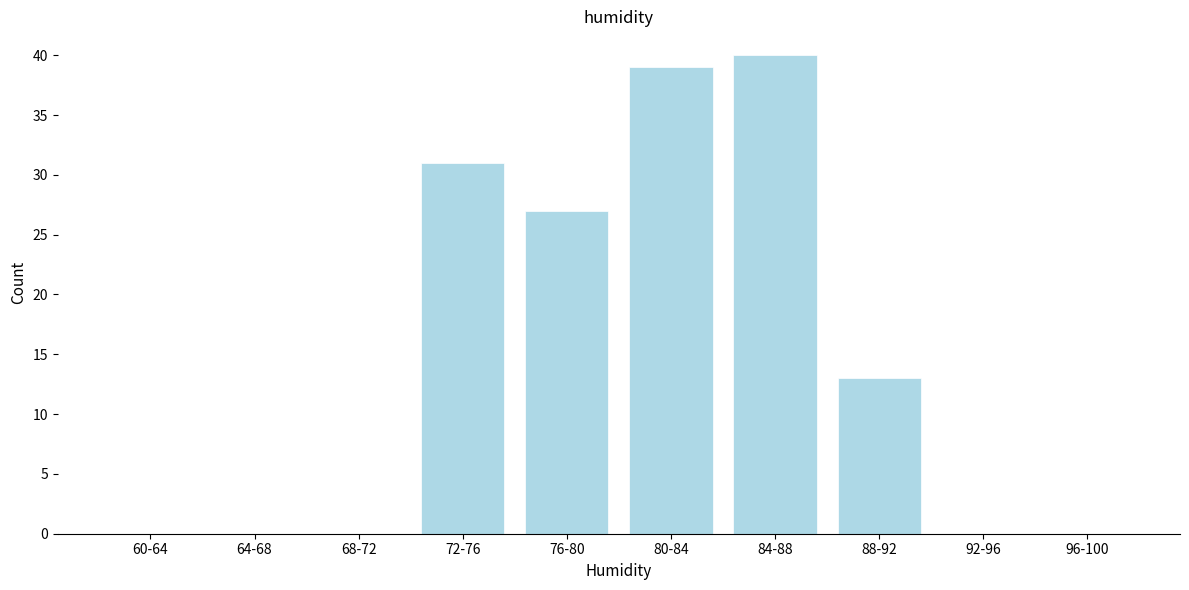

Reading left to right, list all the values displayed in this chart.

60-64=0	64-68=0	68-72=0	72-76=31	76-80=27	80-84=39	84-88=40	88-92=13	92-96=0	96-100=0